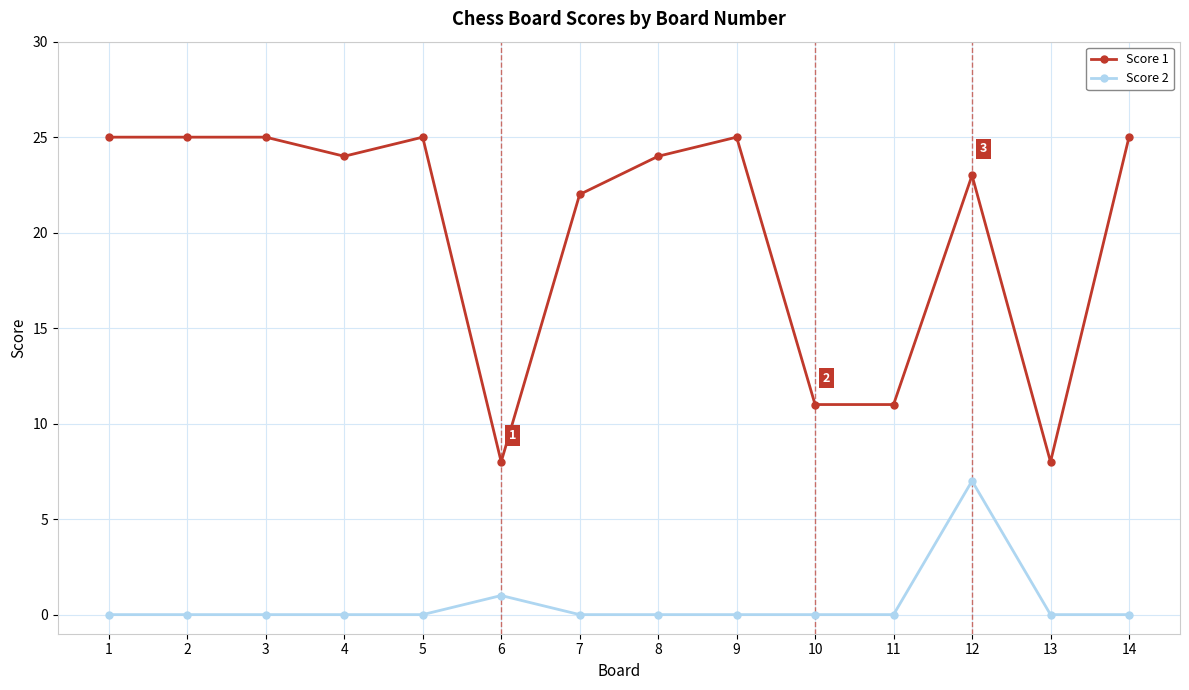

True or false: Score 1 and Score 2 cross at least once.

False